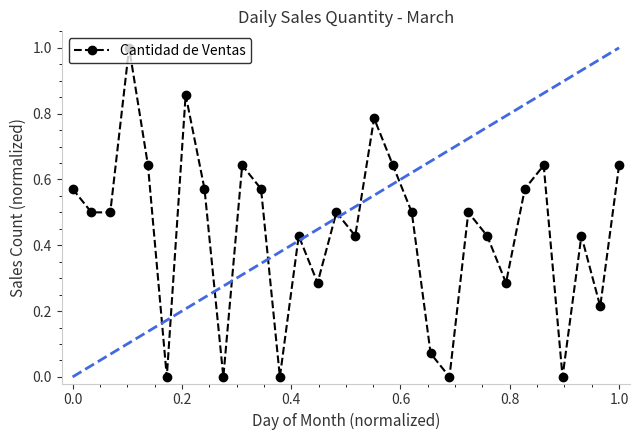

How many interior local peaks (higher than both neighbors) does the data have?

9